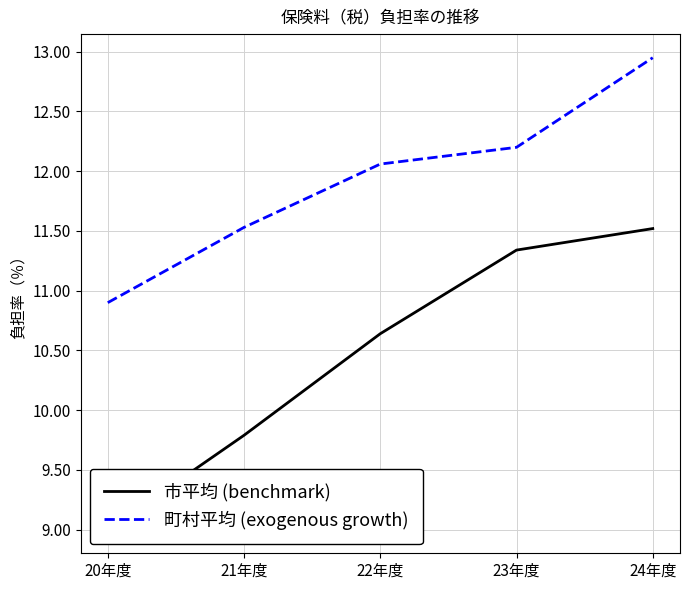

List the series in order of their overall mean, highest first.

町村平均 (exogenous growth), 市平均 (benchmark)